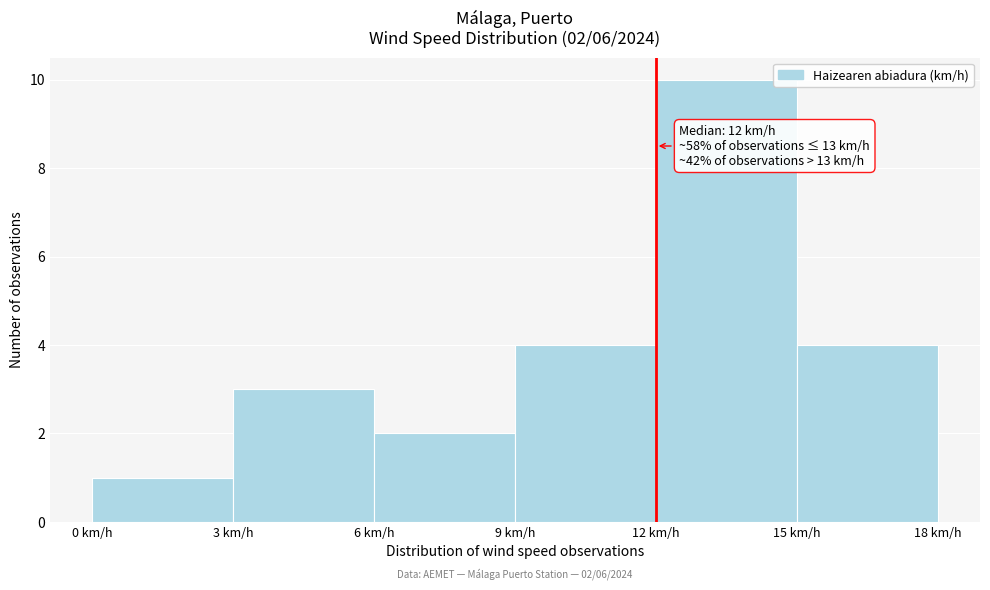

Over which range of the x-axis is the bar tallest?

12 to 15